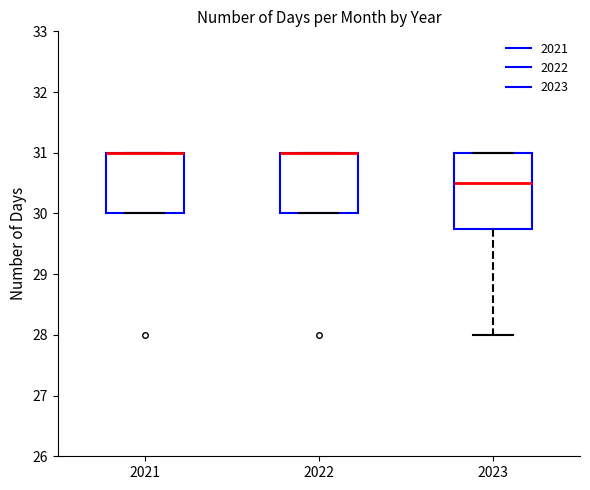

Reading left to right, read every box against the y-axis: the position of its median line, the range the box covers, and the ends of its whiskers. The values are not printed on the chart, so give them approximately, as read against the axis.

2021: median 31.0 (drawn on the box's upper edge), box 30.0 to 31.0, whiskers 30.0 to 31.0
2022: median 31.0 (drawn on the box's upper edge), box 30.0 to 31.0, whiskers 30.0 to 31.0
2023: median 30.5, box 29.8 to 31.0, whiskers 28.0 to 31.0